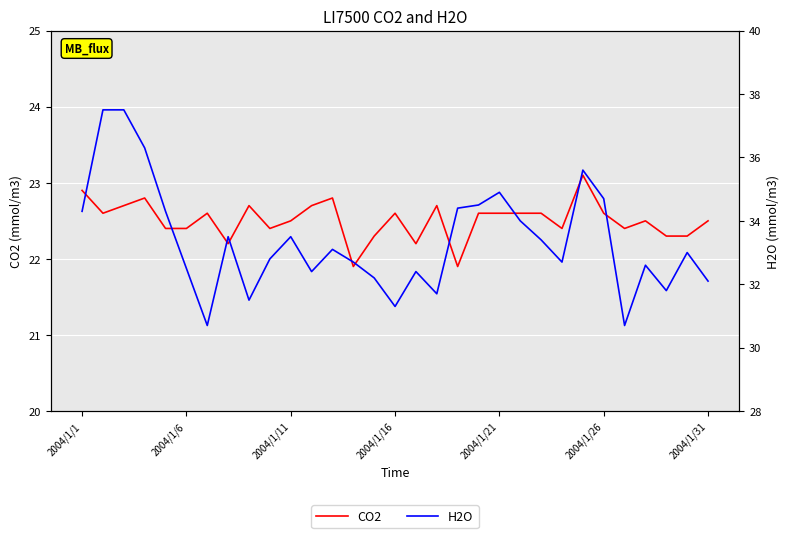

How many values in the CO2 series exceed 22?

29